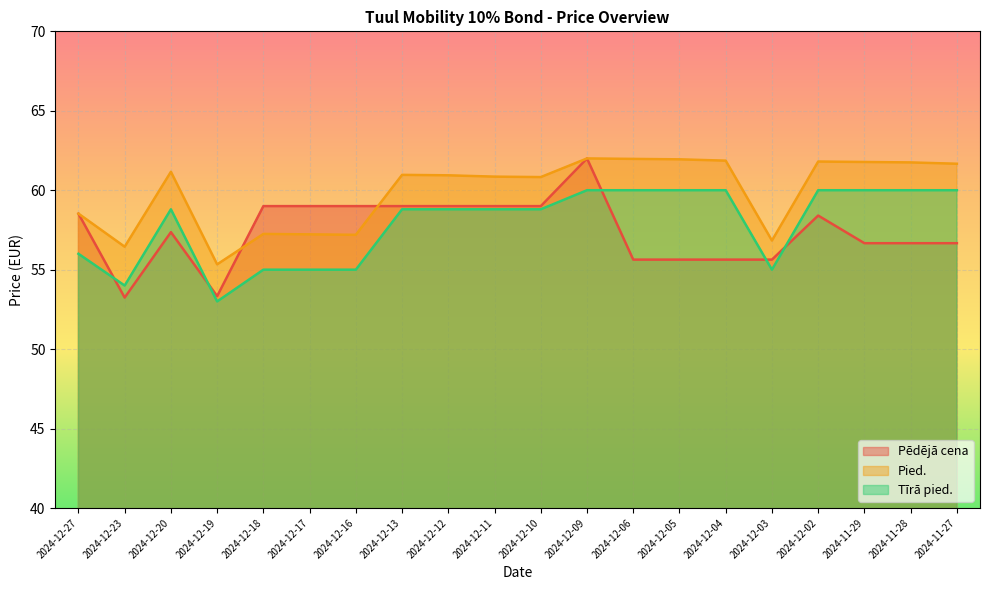

What is the sum of the Pied. values at 2024-12-06 and 2024-12-23?

118.4